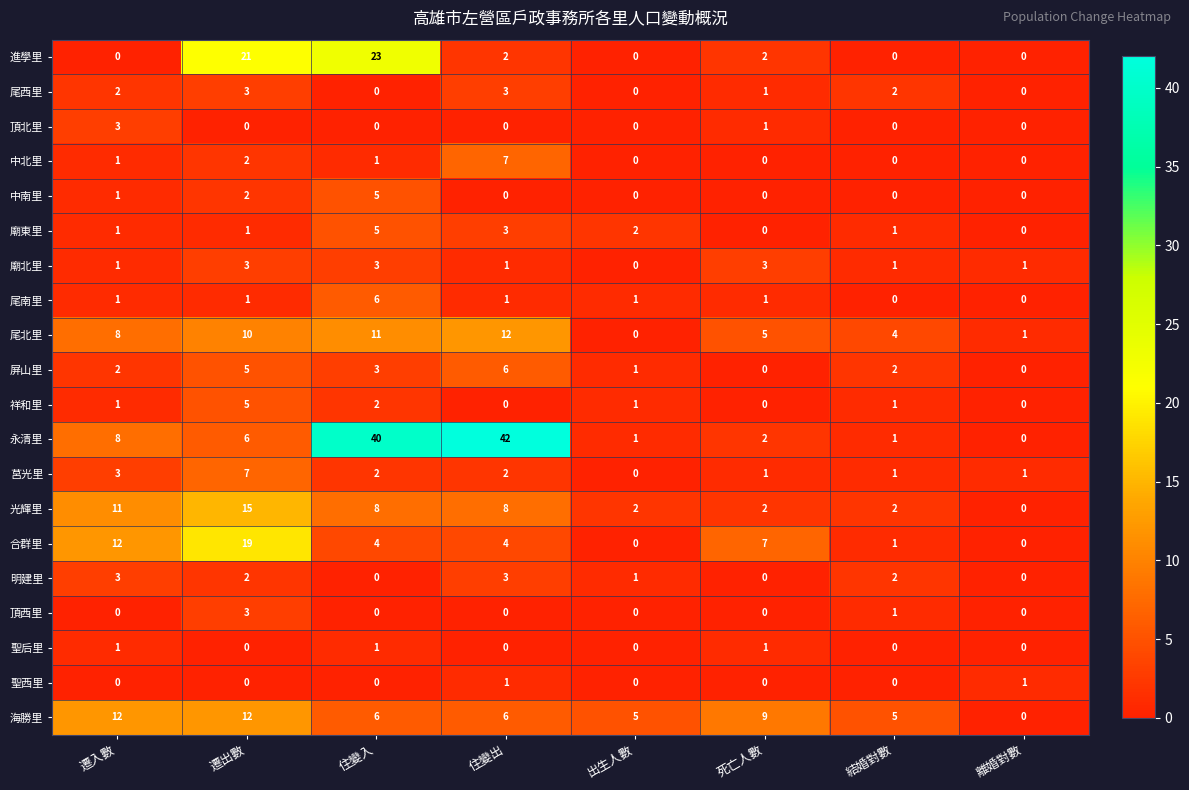

What is the maximum value shown in the chart?

42